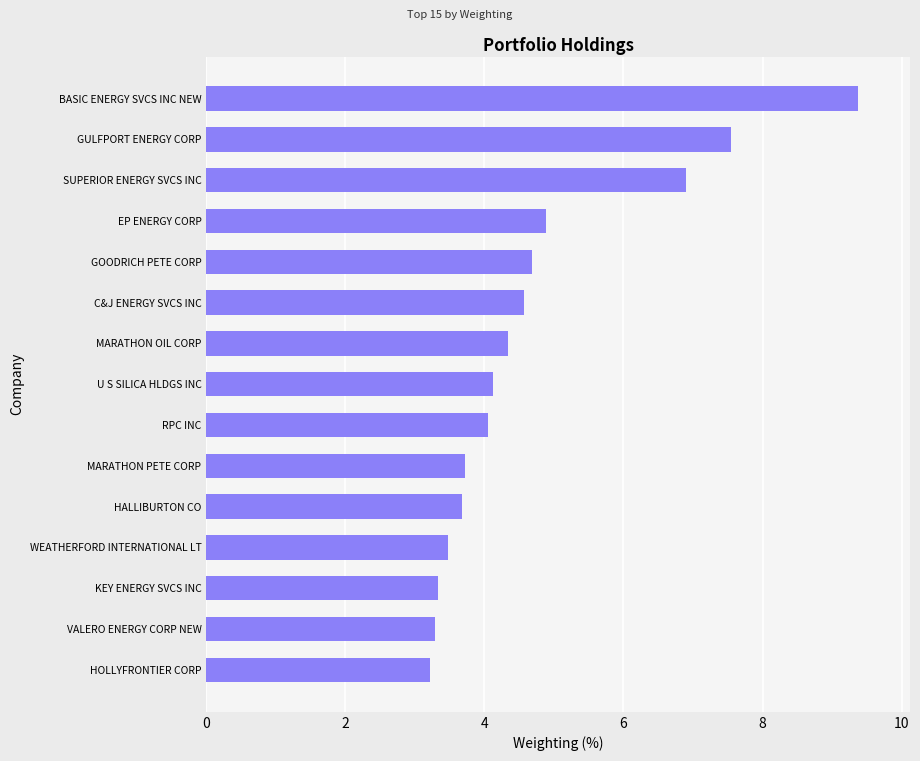

What is the maximum value shown in the chart?

9.4